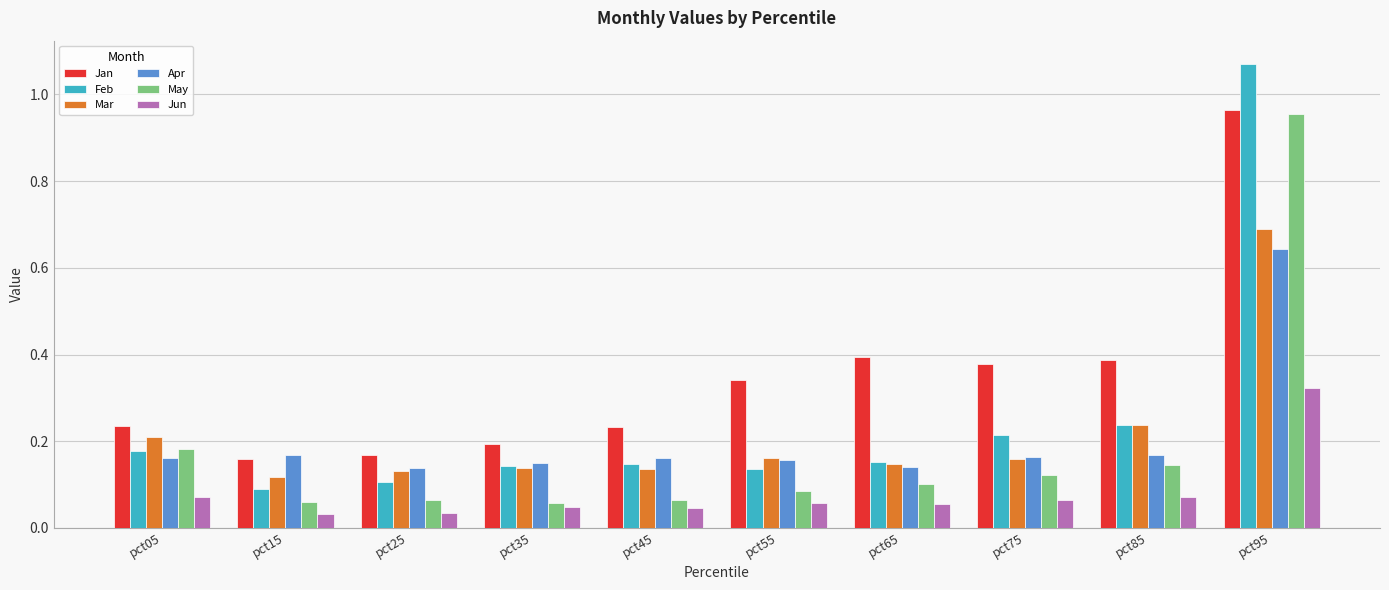

Between pct85 and pct95, which series saw the biggest shift?

Feb